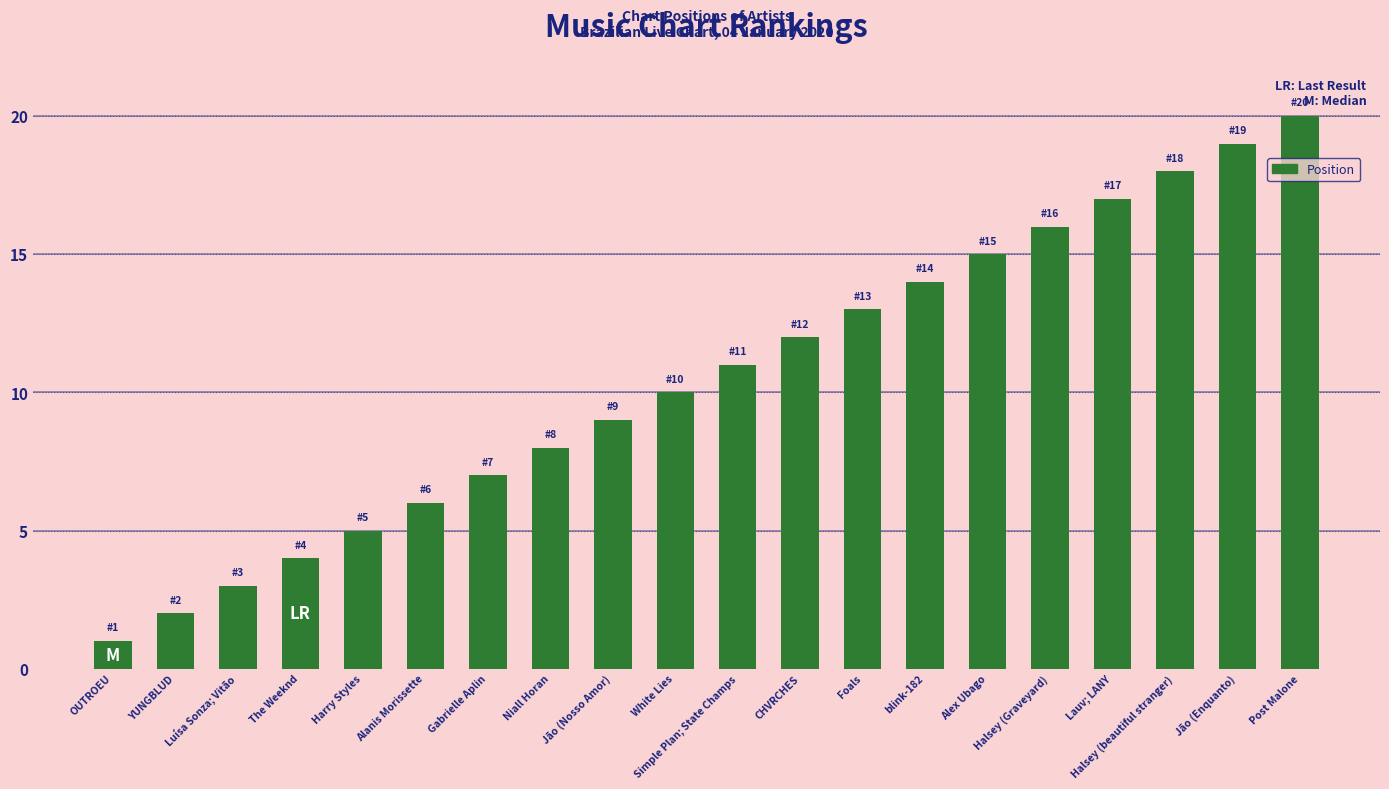

True or false: the data shows 8 at Niall Horan.

True